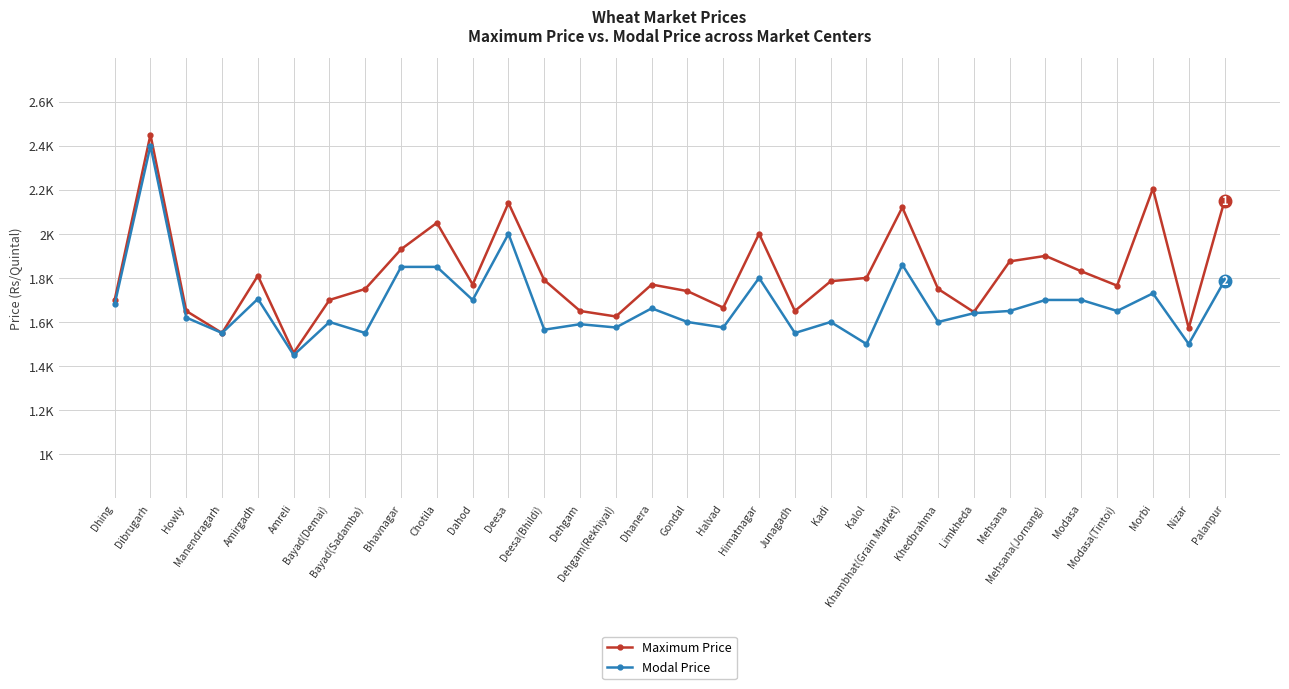

Is it true that Maximum Price equals 368 at Modasa(Tintoi)?

False